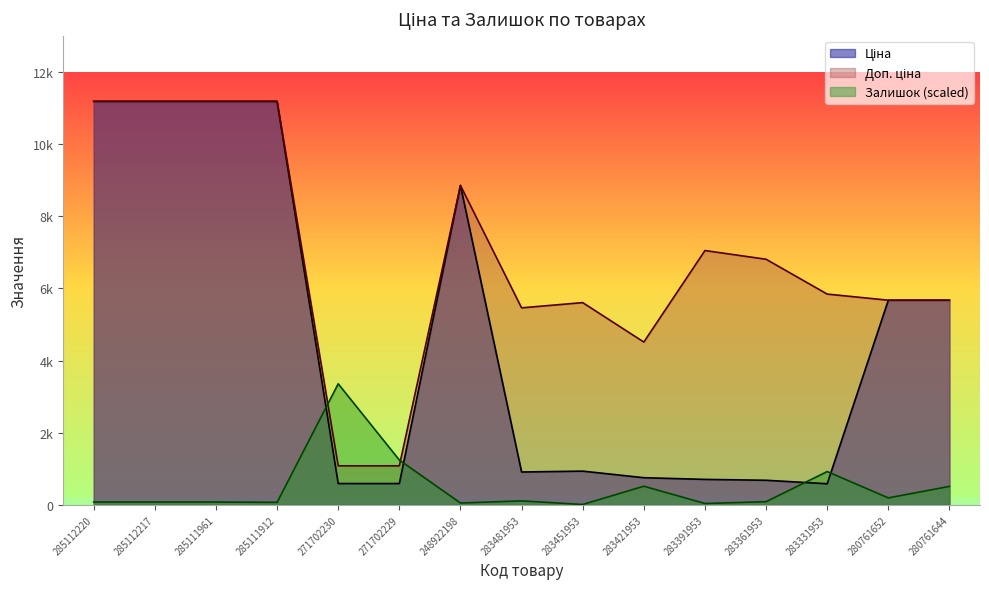

Does the chart display data point markers on the line(s)?

No